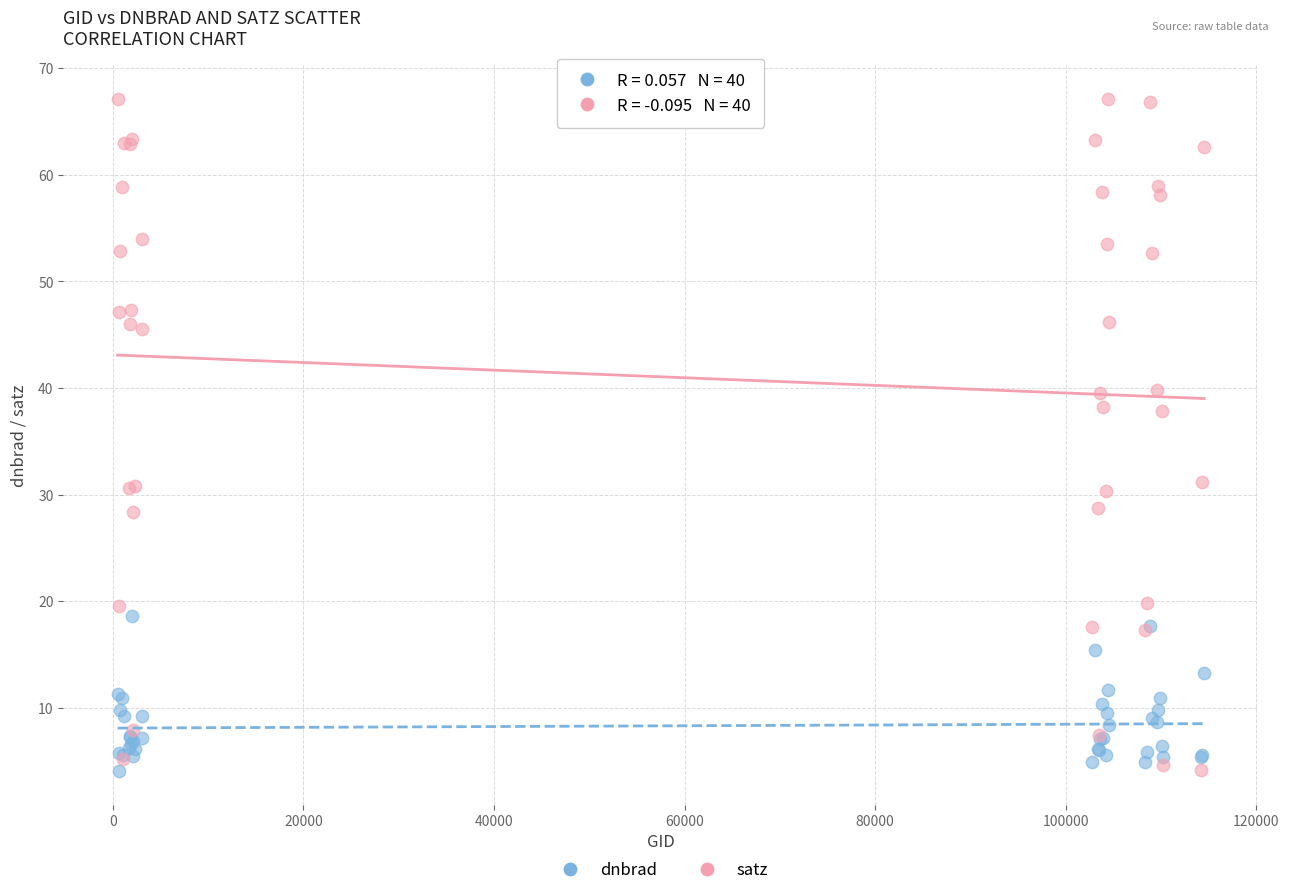

What are all the series names shown in the legend?

dnbrad, satz